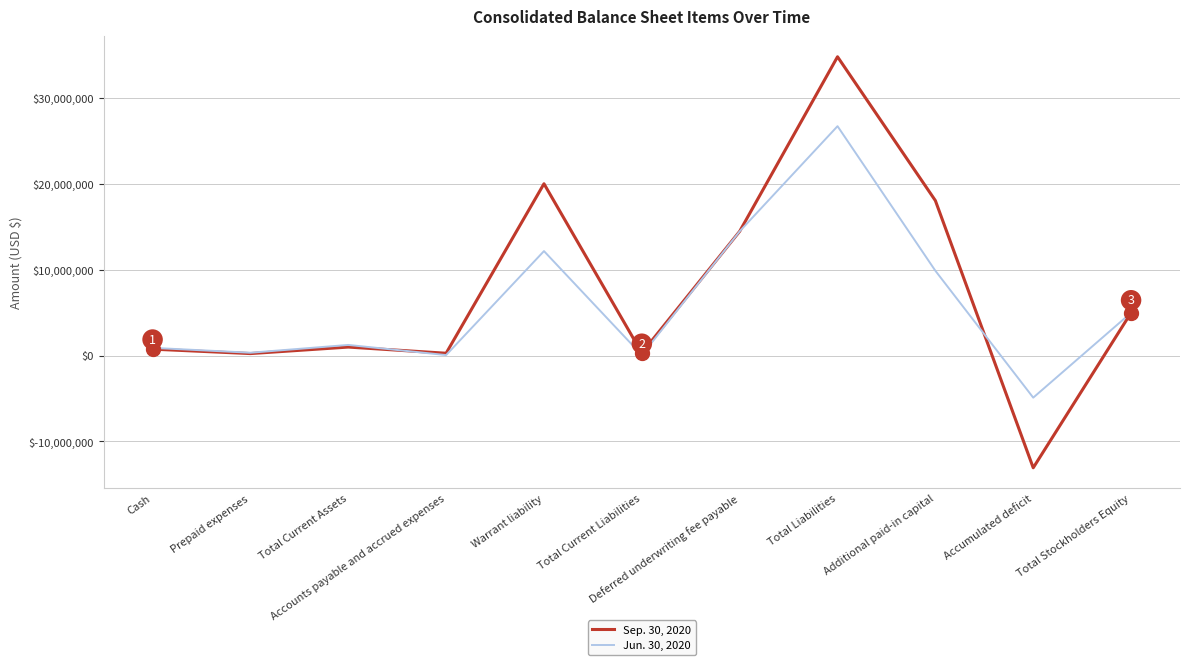

List the series in order of their peak value, highest first.

Sep. 30, 2020, Jun. 30, 2020